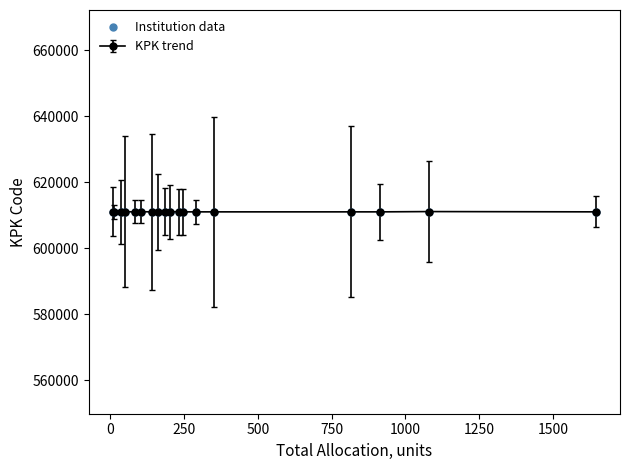

Does the chart have visible grid lines?

No